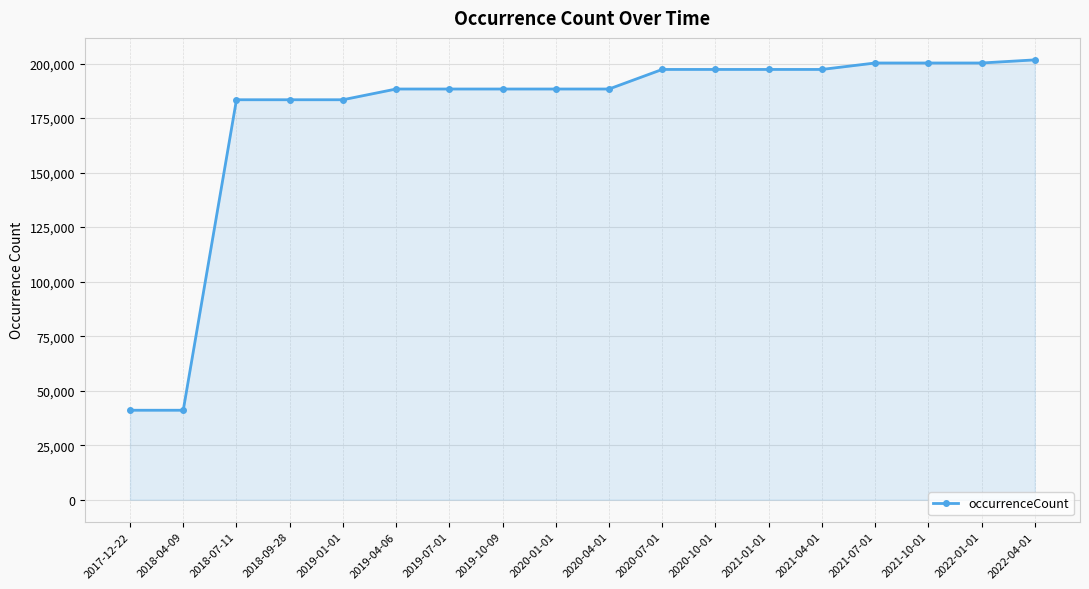

Reading left to right, transcribe all the data shown in this chart.

41032	41032	183394	183394	183394	188316	188316	188316	188316	188316	197290	197290	197290	197290	200245	200245	200245	201673